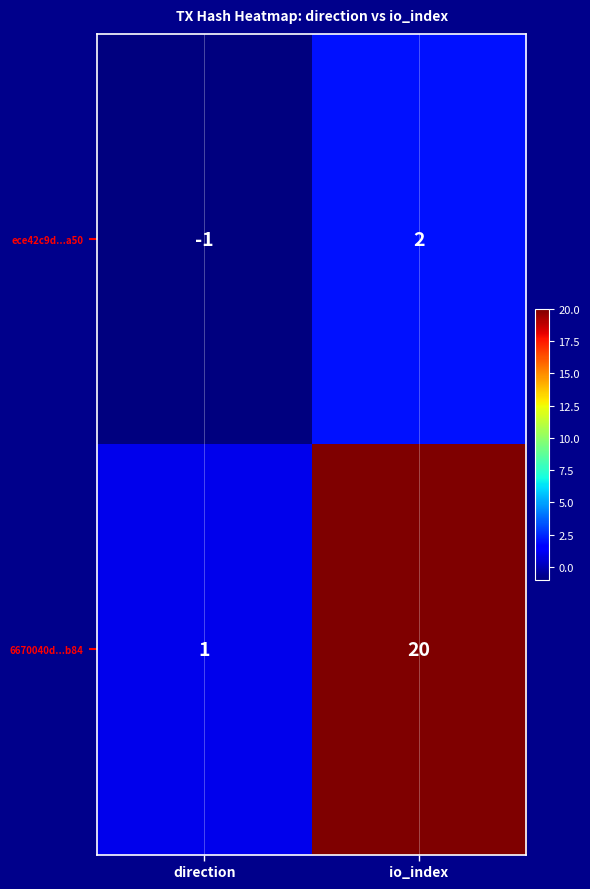

How many series are shown in this chart?

2